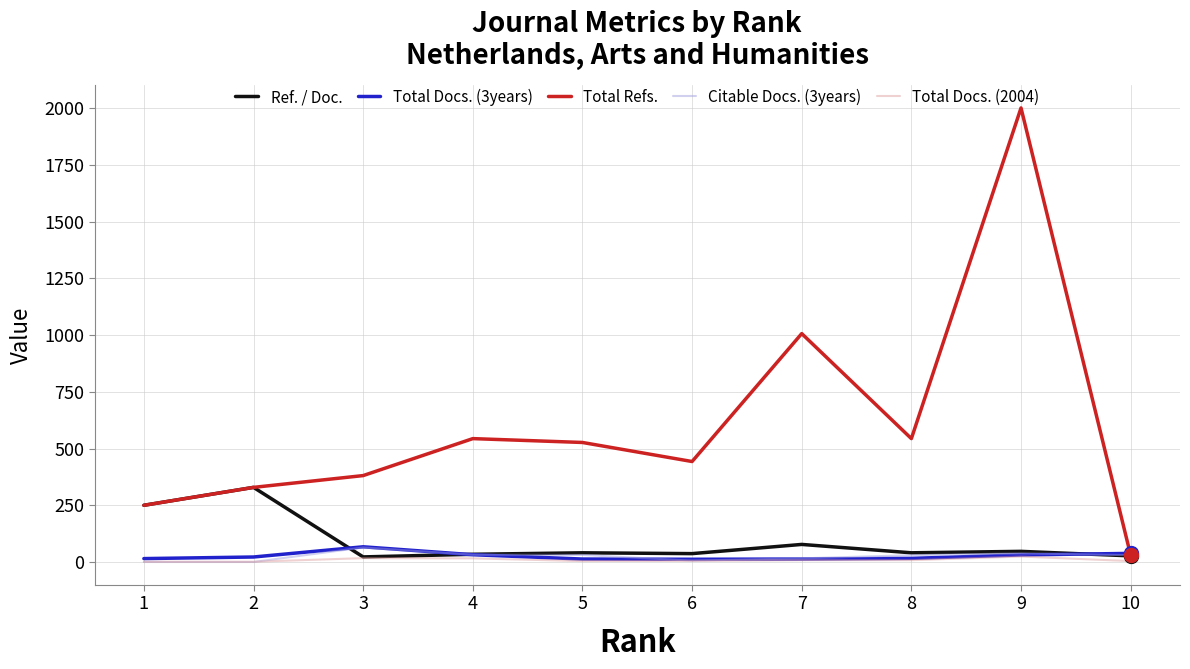

What are all the series names shown in the legend?

Ref. / Doc., Total Docs. (3years), Total Refs., Citable Docs. (3years), Total Docs. (2004)